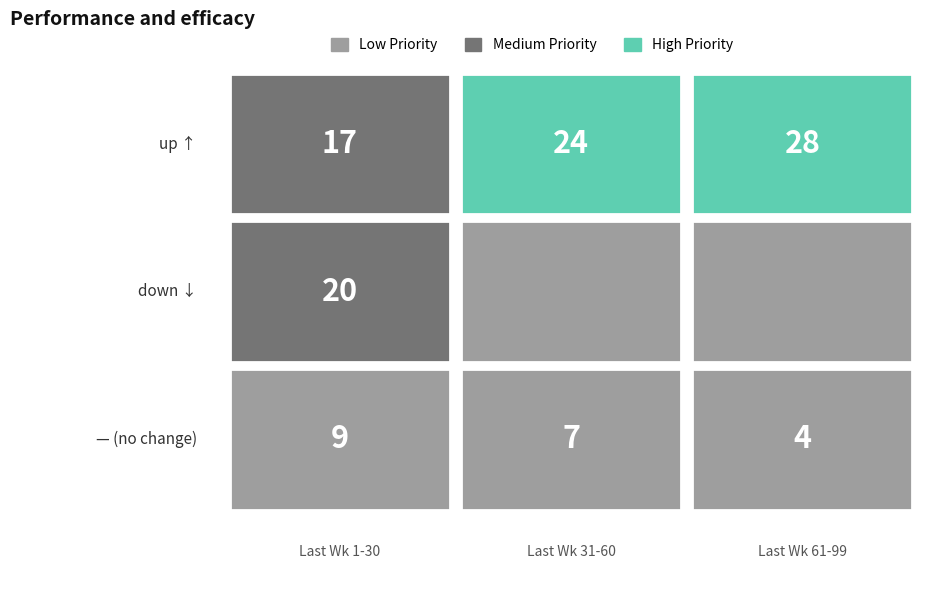

How many distinct data groups are displayed?

3